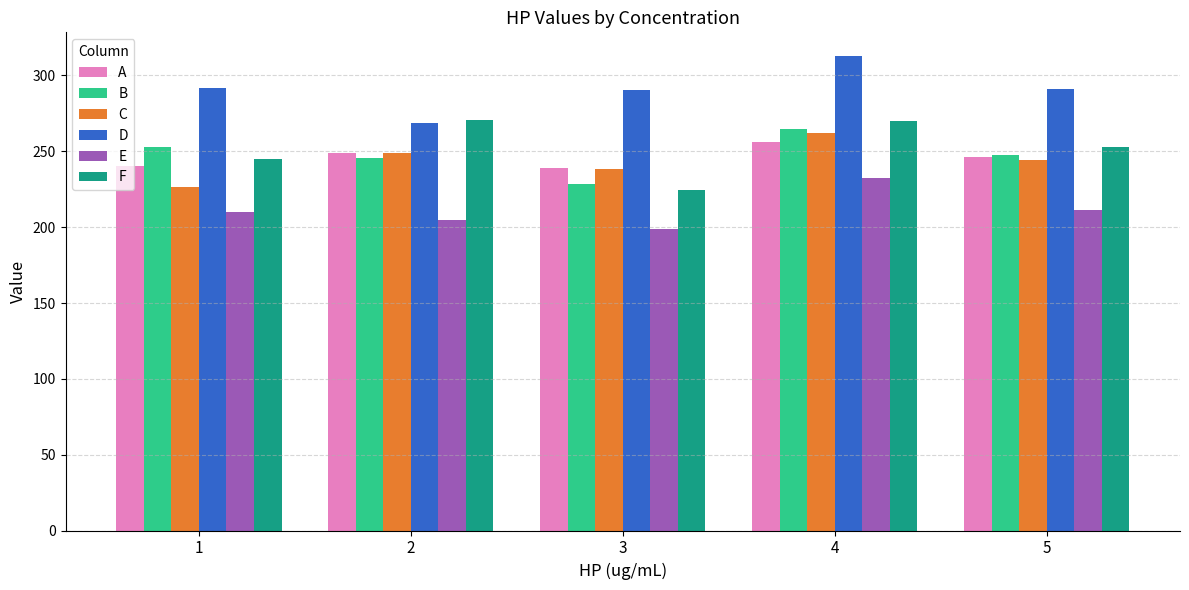

How many values in the D series exceed 291?

3